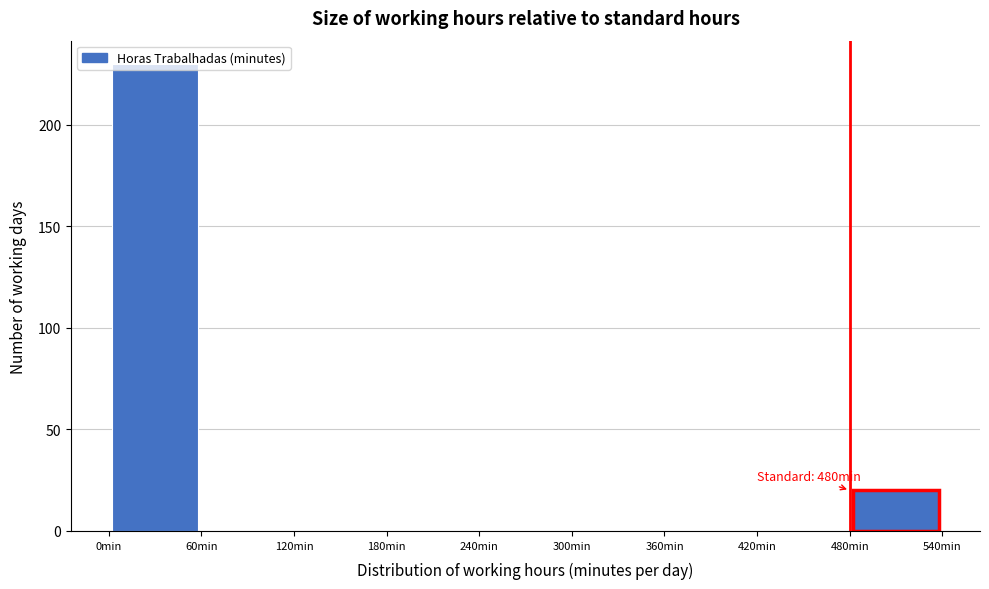

Which range on the x-axis has the tallest bar?

0 to 60